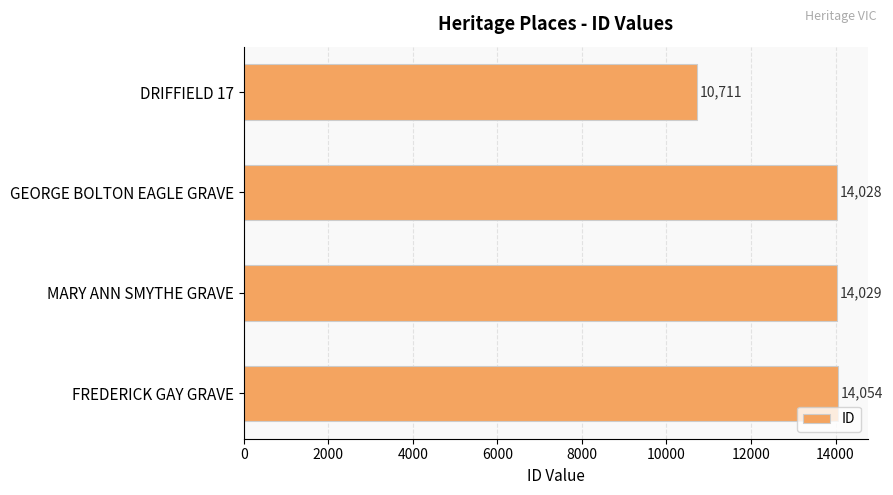

How many values are below 14029?

2